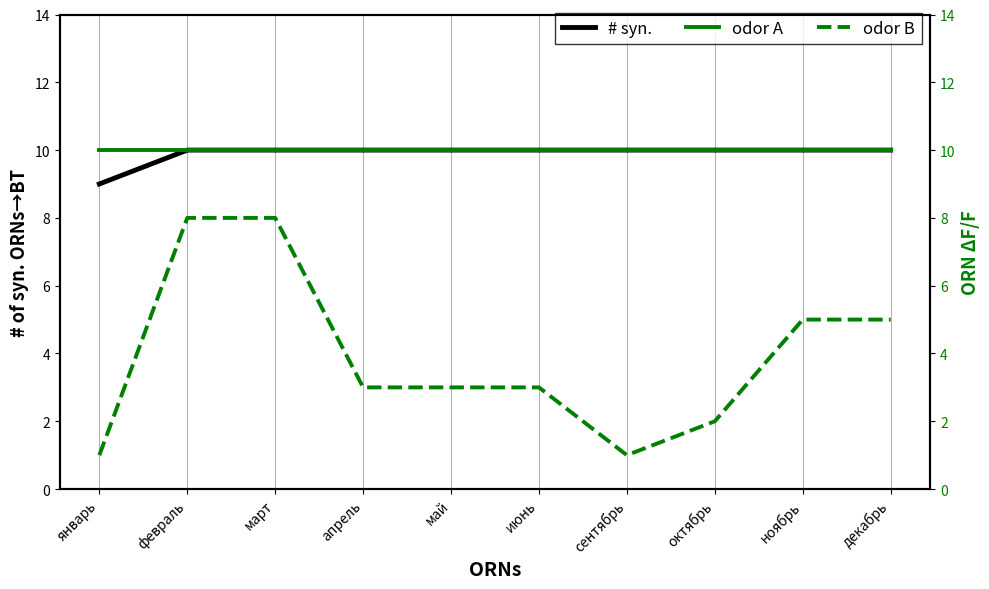

What are all the series names shown in the legend?

# syn., odor A, odor B